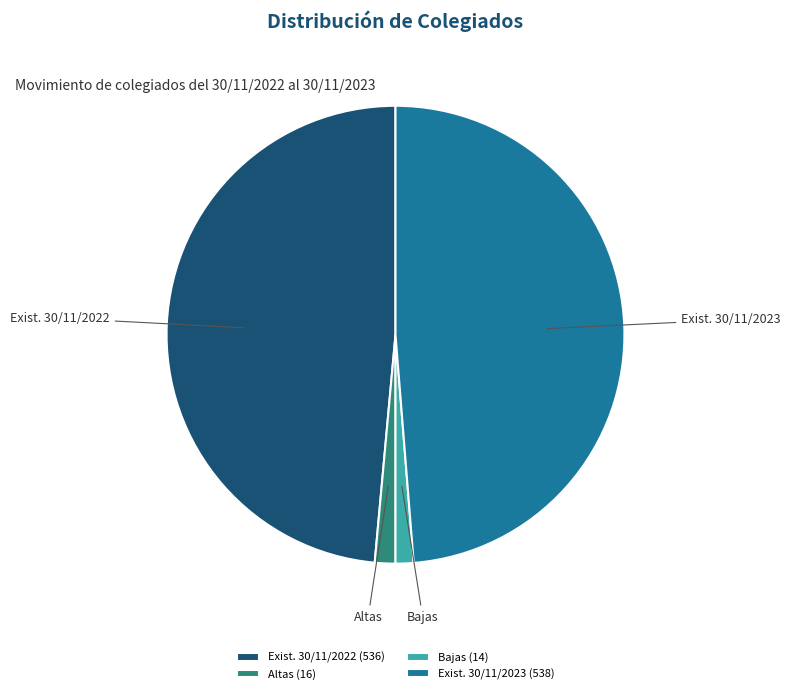

The Altas (16) slice represents 1% of the pie. True or false?

True